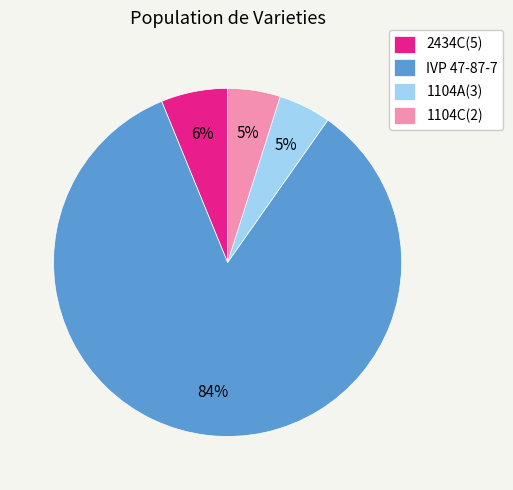

How many slices are in this pie chart?

4